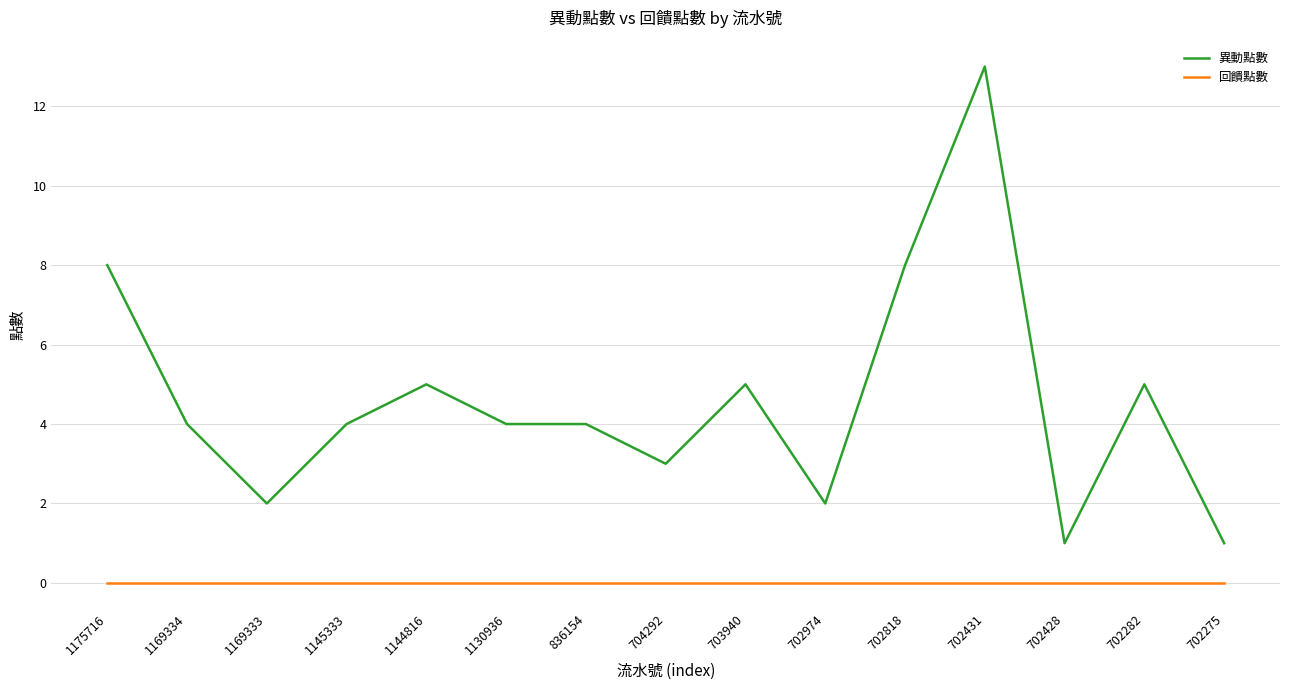

What is the difference between the second highest and minimum values in the 異動點數 series?

7